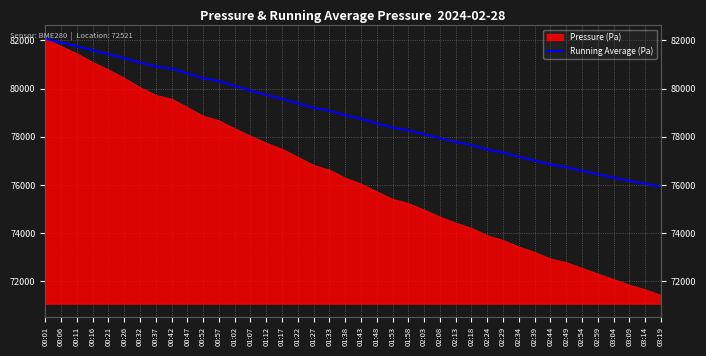

At which category does the chart reach its minimum across all series?

03:19